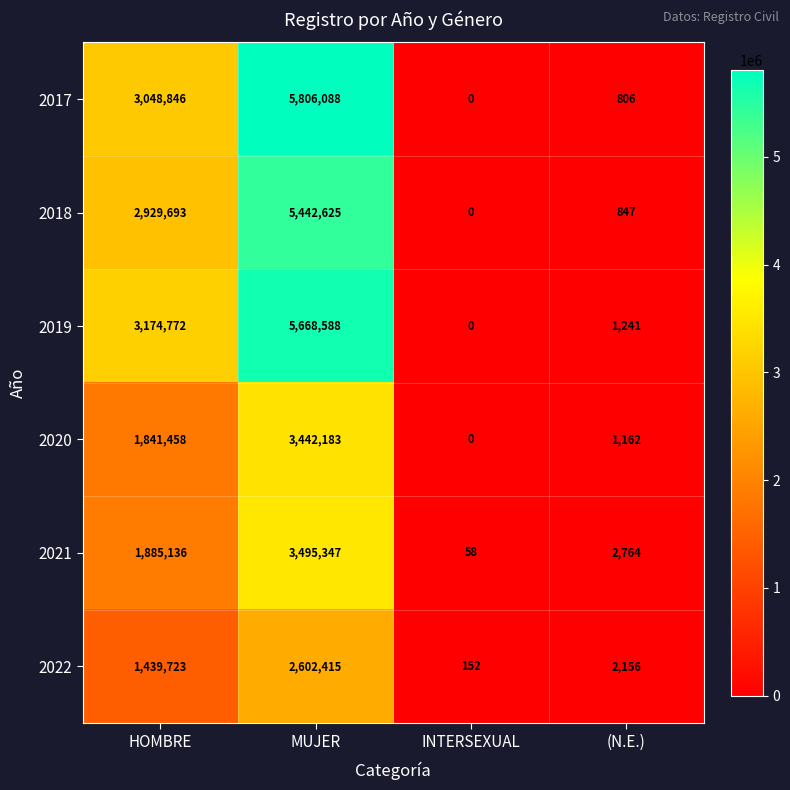

What is the sum of all 2020 values?

5284803